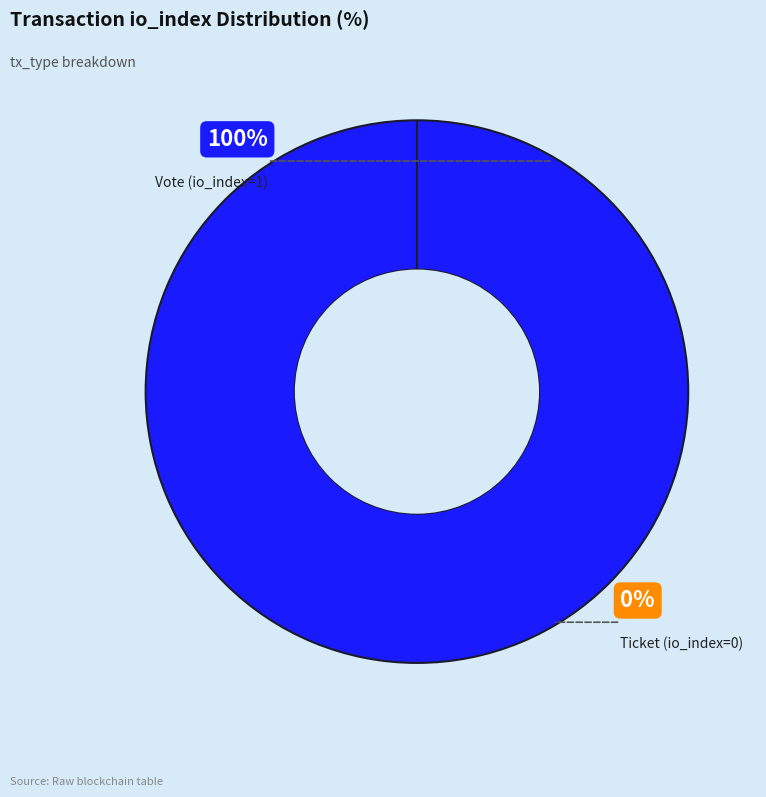

To the nearest percent, what is the difference between the Ticket (io_index=0) and Vote (io_index=1) slice percentages?

100%